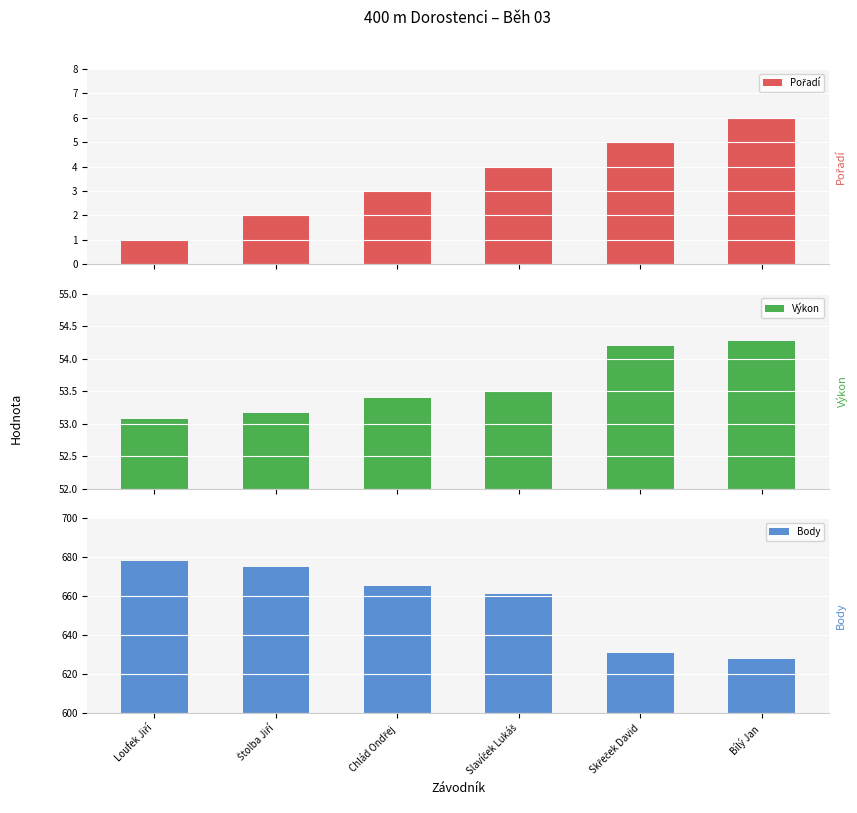

Which series changed the most between Loufek Jiří and Bílý Jan?

Body